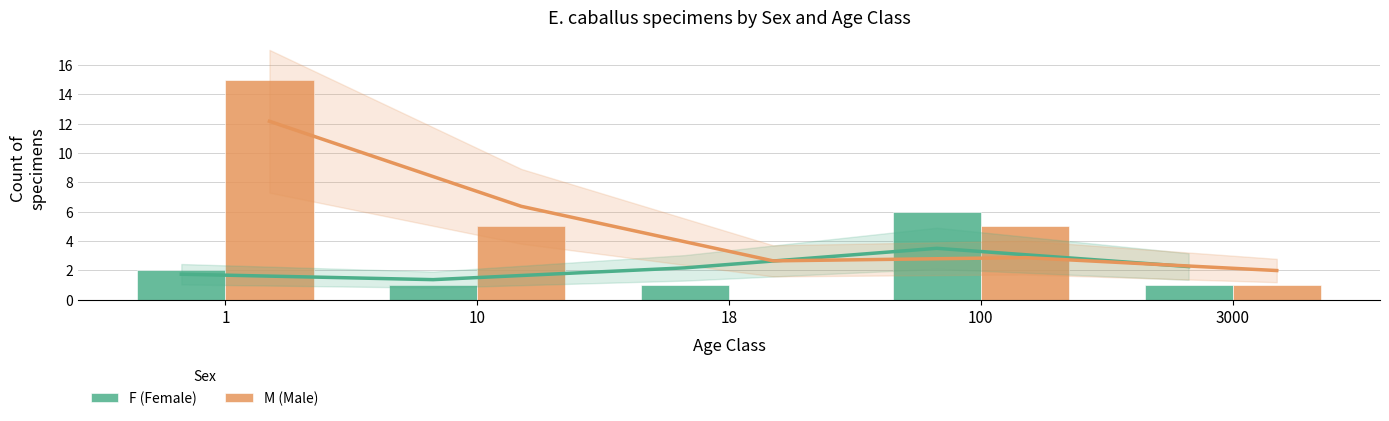

Is the value of F (Female) at 18 greater than the value of M (Male) at 3000?

No